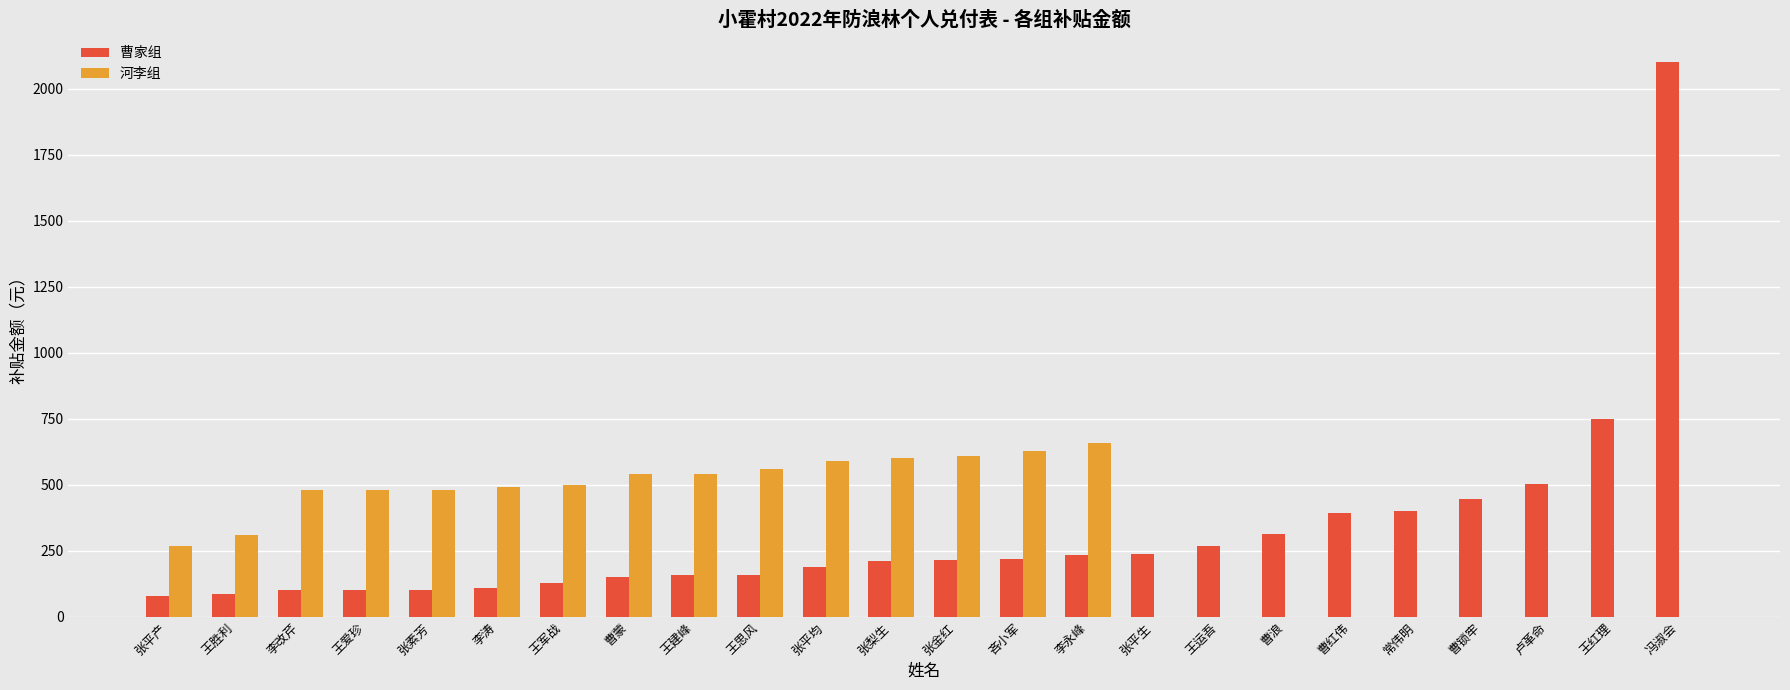

The value of 曹家组 at 张素芳 is 177. True or false?

False